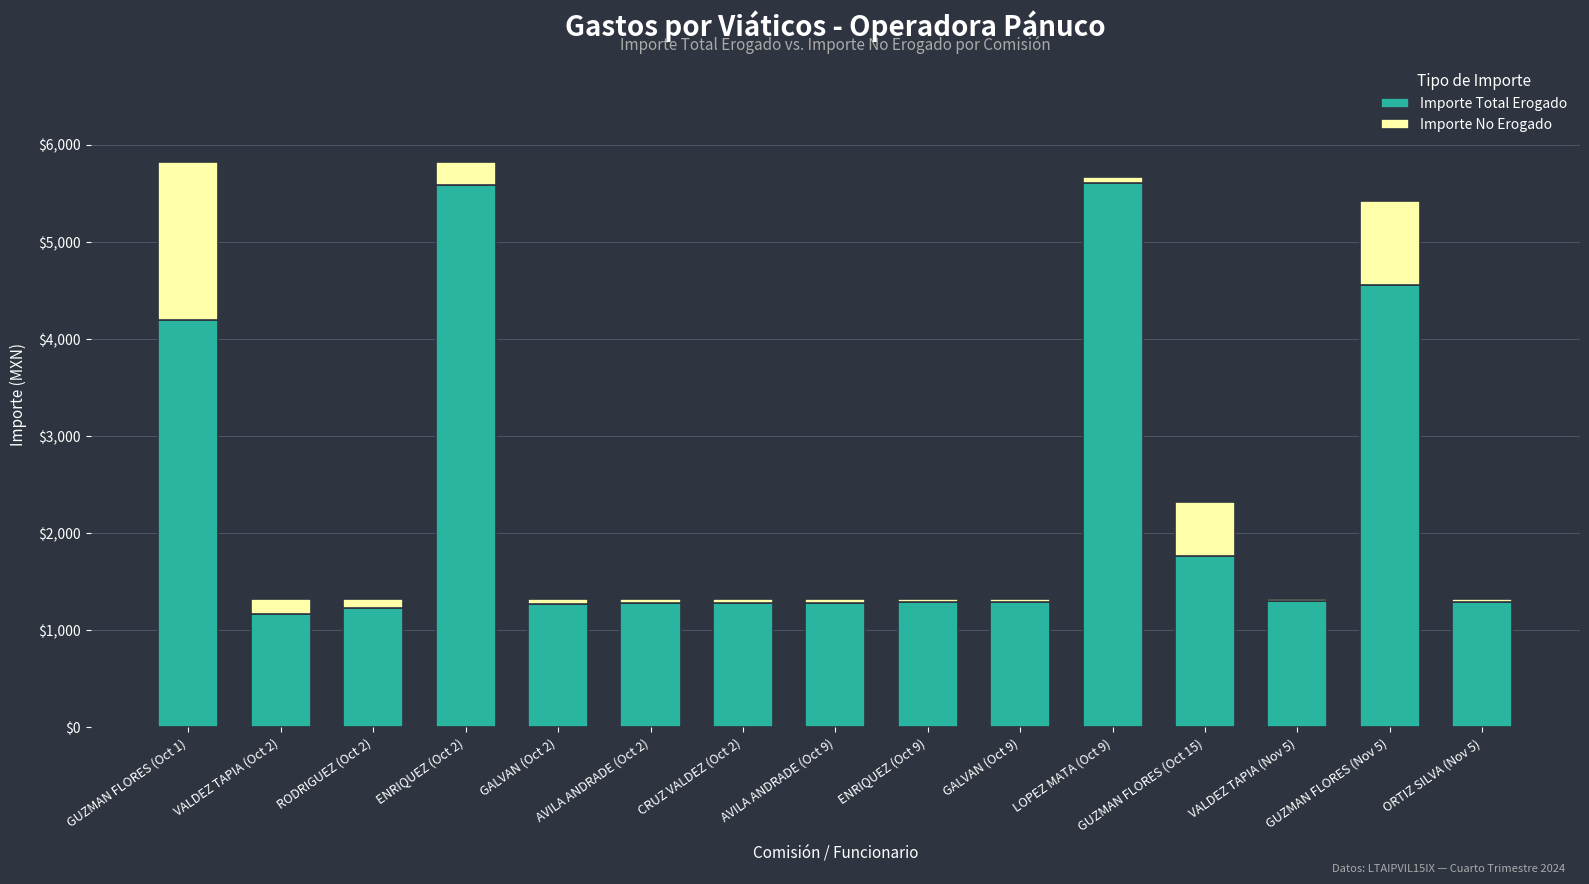

True or false: Importe Total Erogado has a value of 306.9 at AVILA ANDRADE (Oct 9).

False